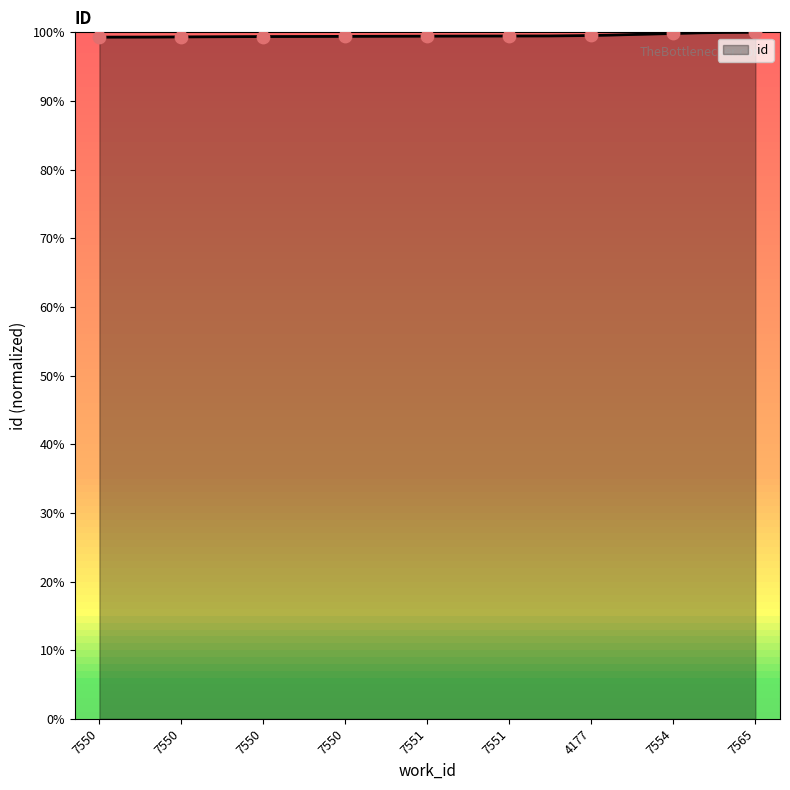

What is the change in value from 7550 to 4177?

+0.2